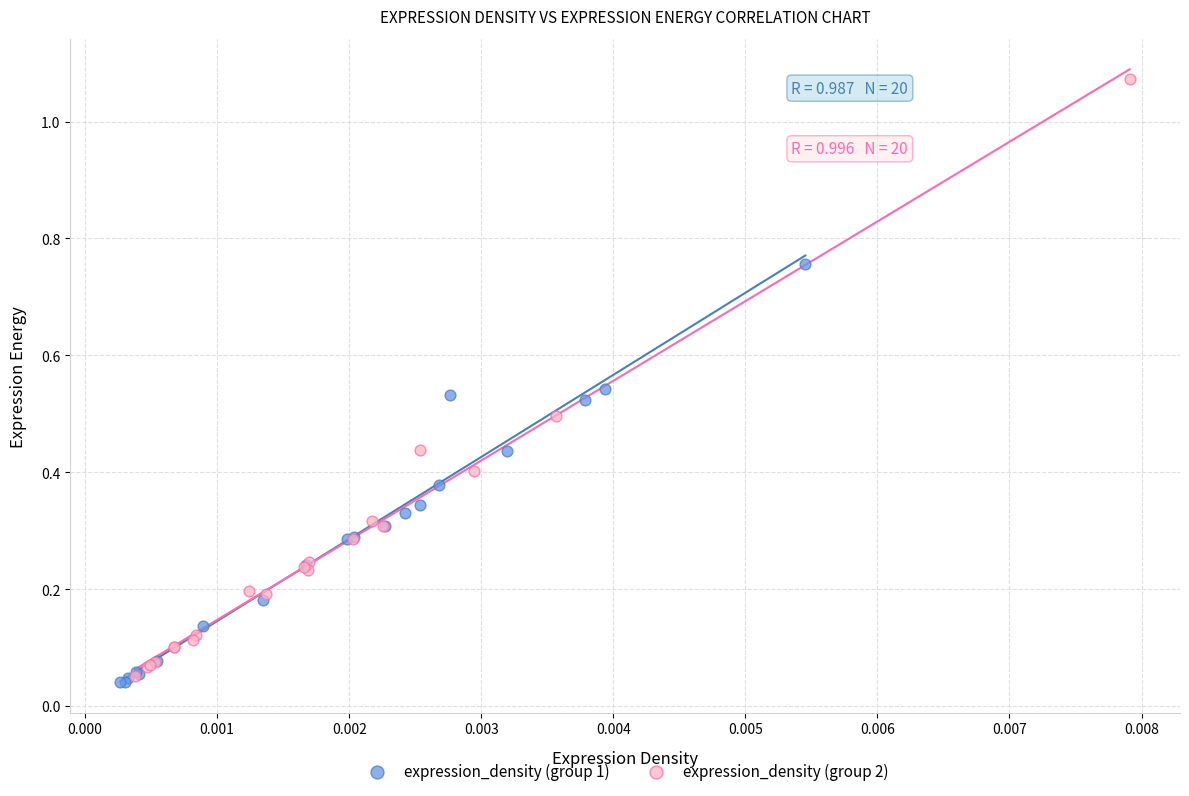

Which series has the widest spread of Y values?

expression_density (group 2)